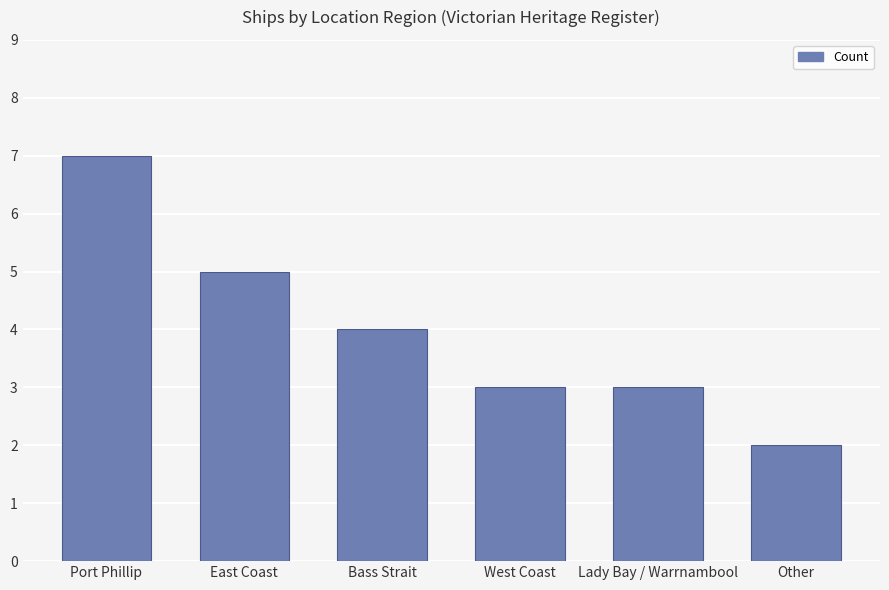

What is the label of the 2nd bar from the left?

East Coast